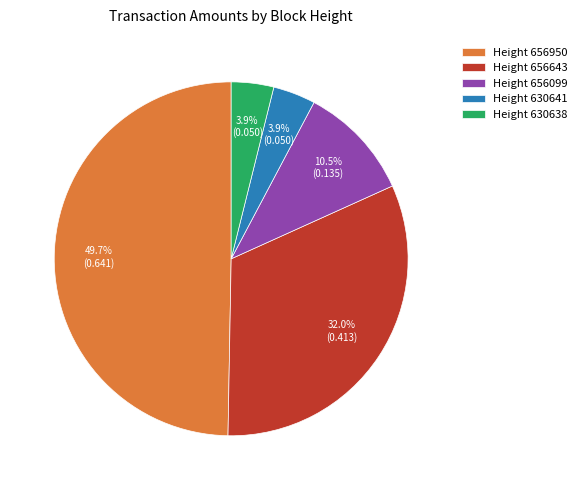

Does Height 656643 account for over 50% of the chart?

No